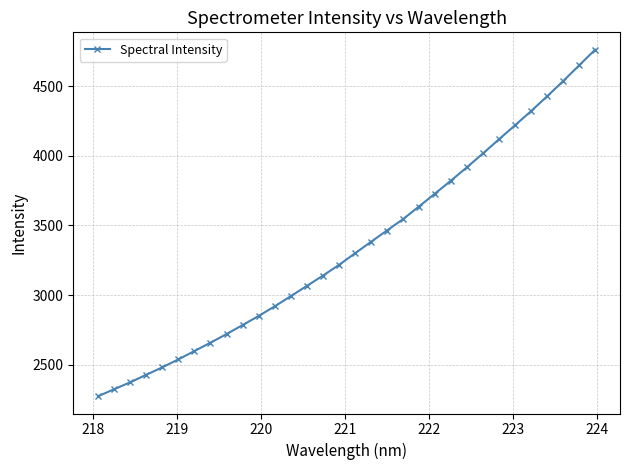

How many lines are shown in the chart?

1